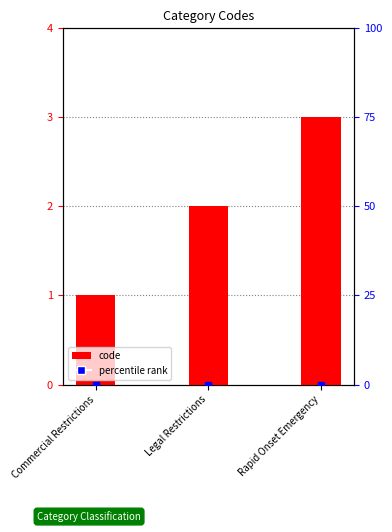

At which category is the sum across all series the highest?

Rapid Onset Emergency